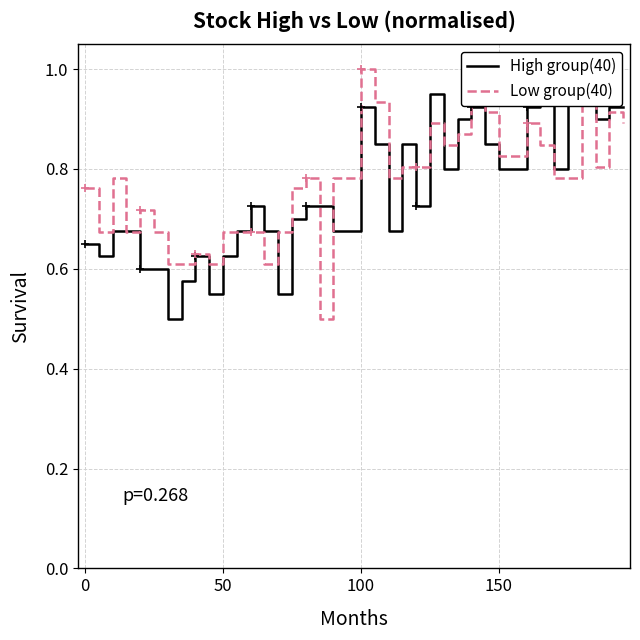

What is the greatest value displayed?

1.0